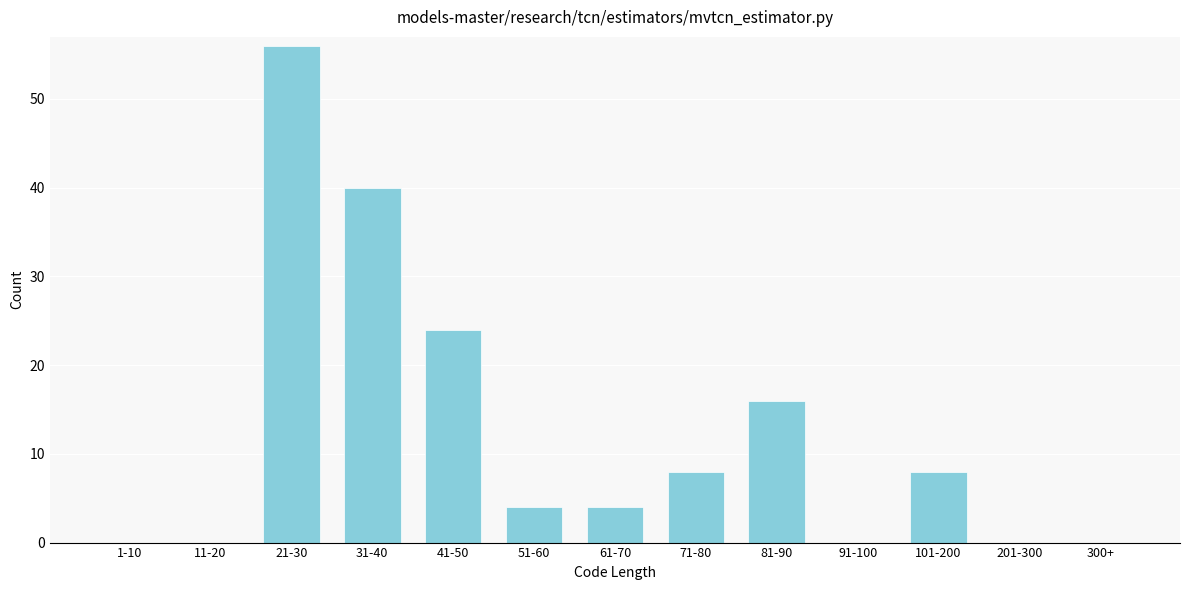

Reading left to right, list all the values displayed in this chart.

1-10=0	11-20=0	21-30=56	31-40=40	41-50=24	51-60=4	61-70=4	71-80=8	81-90=16	91-100=0	101-200=8	201-300=0	300+=0